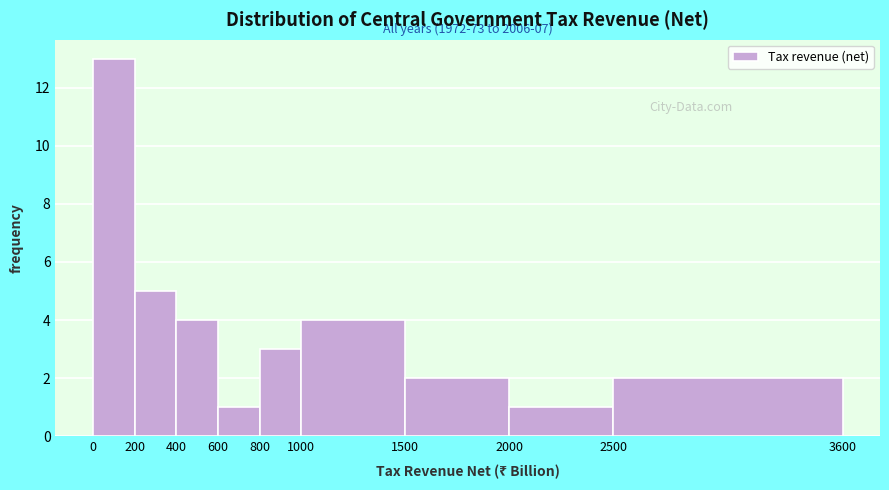

Over which range of the x-axis is the bar tallest?

0 to 200